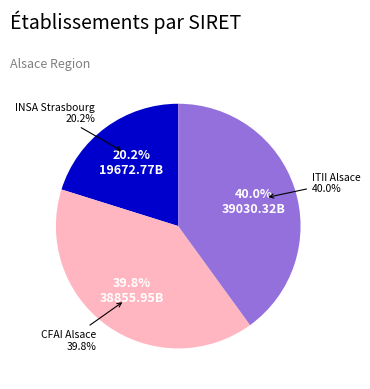

How many segments does this pie chart have?

3